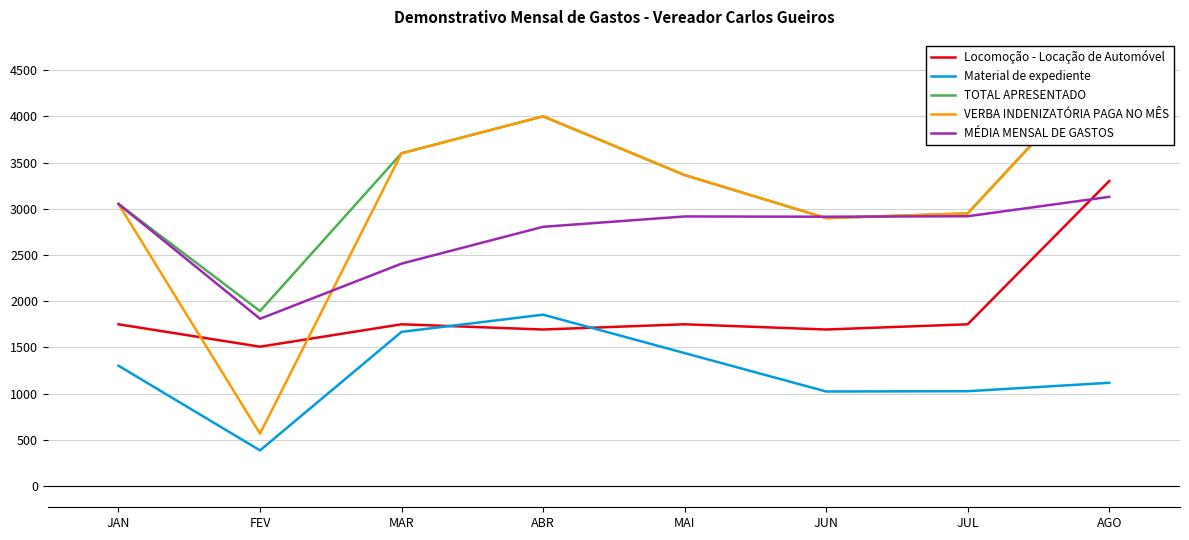

Which has a higher value, JUN or FEV?

JUN